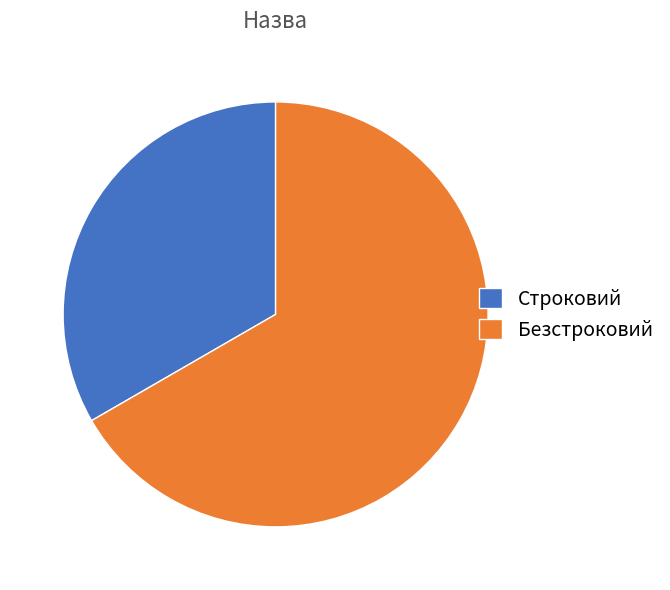

True or false: Безстроковий accounts for 74% of the total.

False